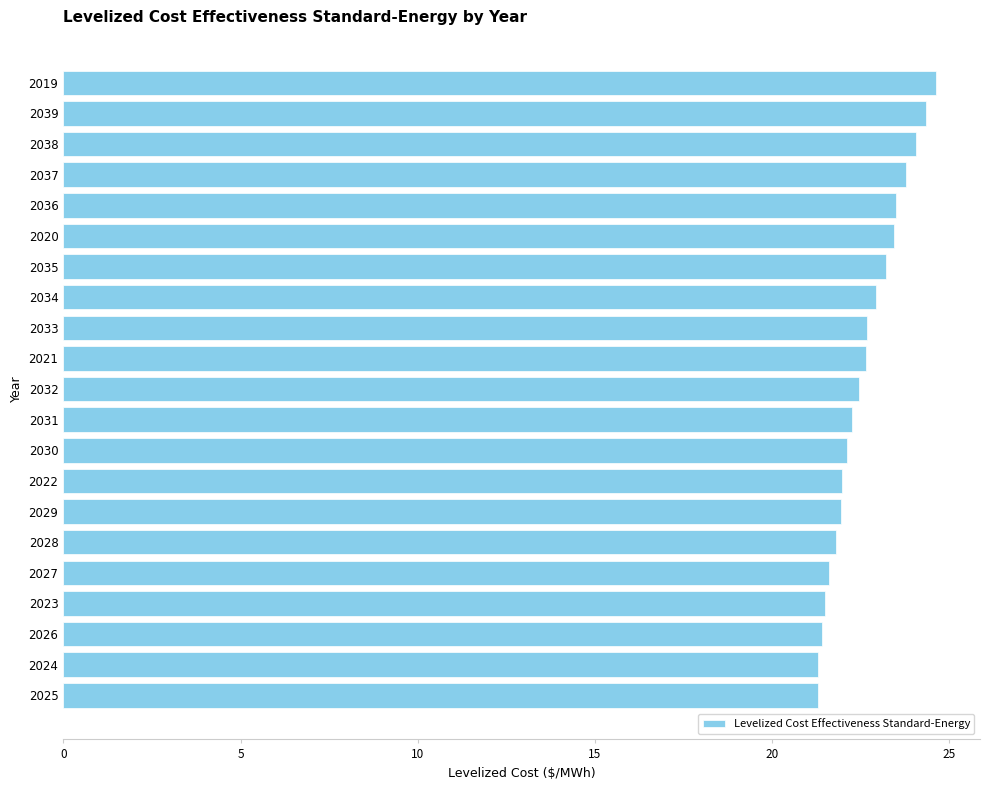

What is the smallest value displayed?

21.3